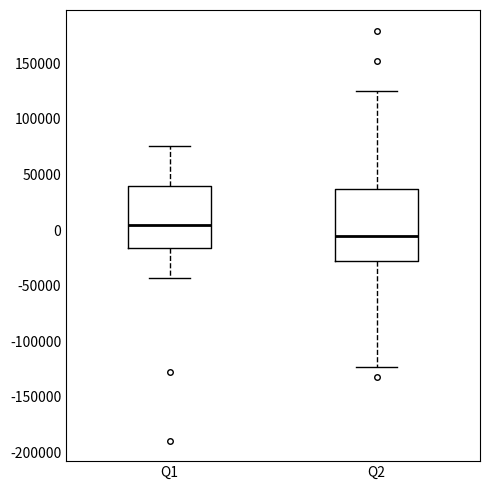

Reading left to right, transcribe this box plot: for each box, give where its median line is, the range the box spans, and where its two whiskers end, as read against the y-axis. The values are not printed on the chart, so give them approximately, as read against the axis.

Q1: median 5000, box -15000 to 40000, whiskers -45000 to 75000
Q2: median -5000, box -30000 to 35000, whiskers -125000 to 125000